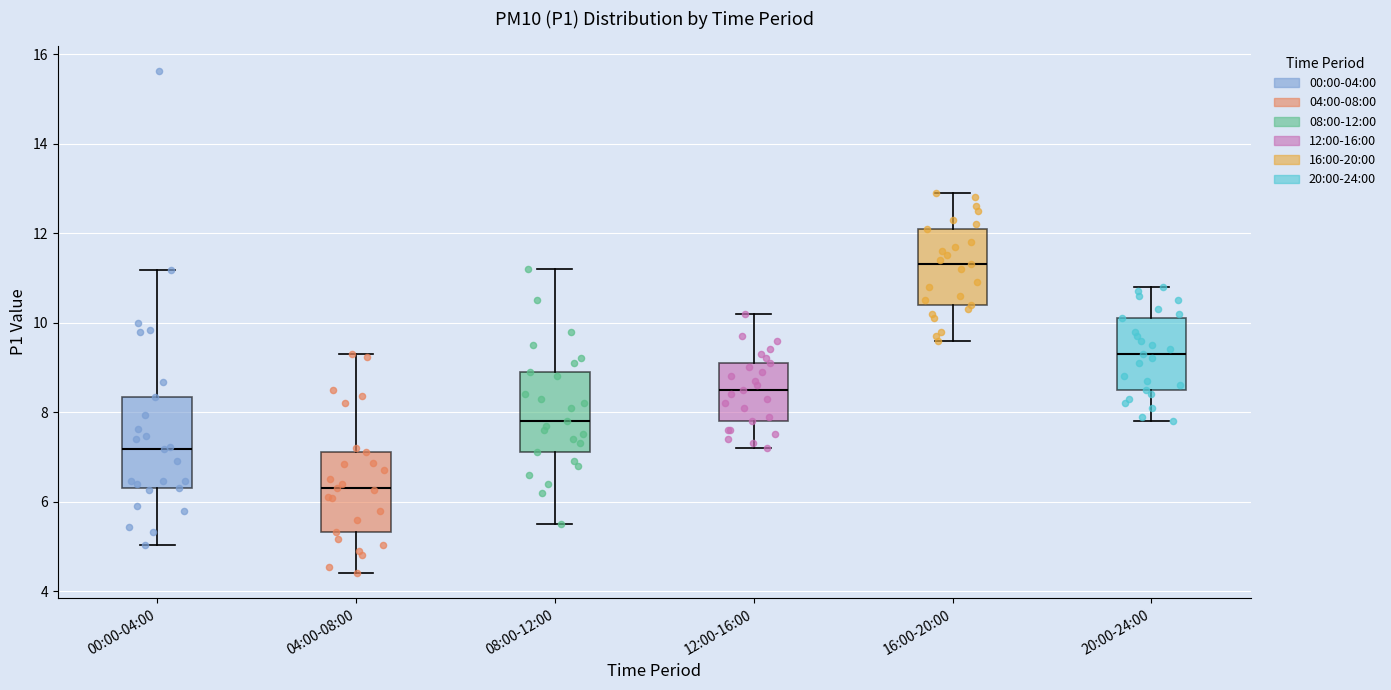

Where is the upper edge of the box for 12:00-16:00 on the y-axis? The values are not printed on the chart, so give them approximately, as read against the axis.

9.2